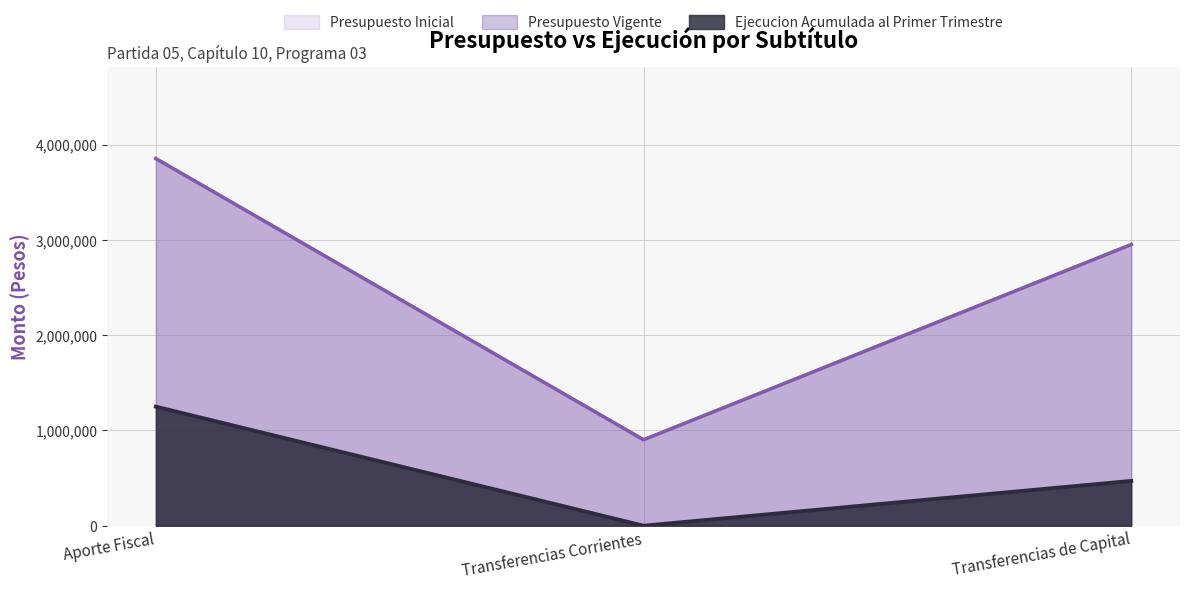

Is the value of Ejecucion Acumulada al Primer Trimestre at Transferencias de Capital greater than the value of Presupuesto Vigente at Transferencias Corrientes?

No